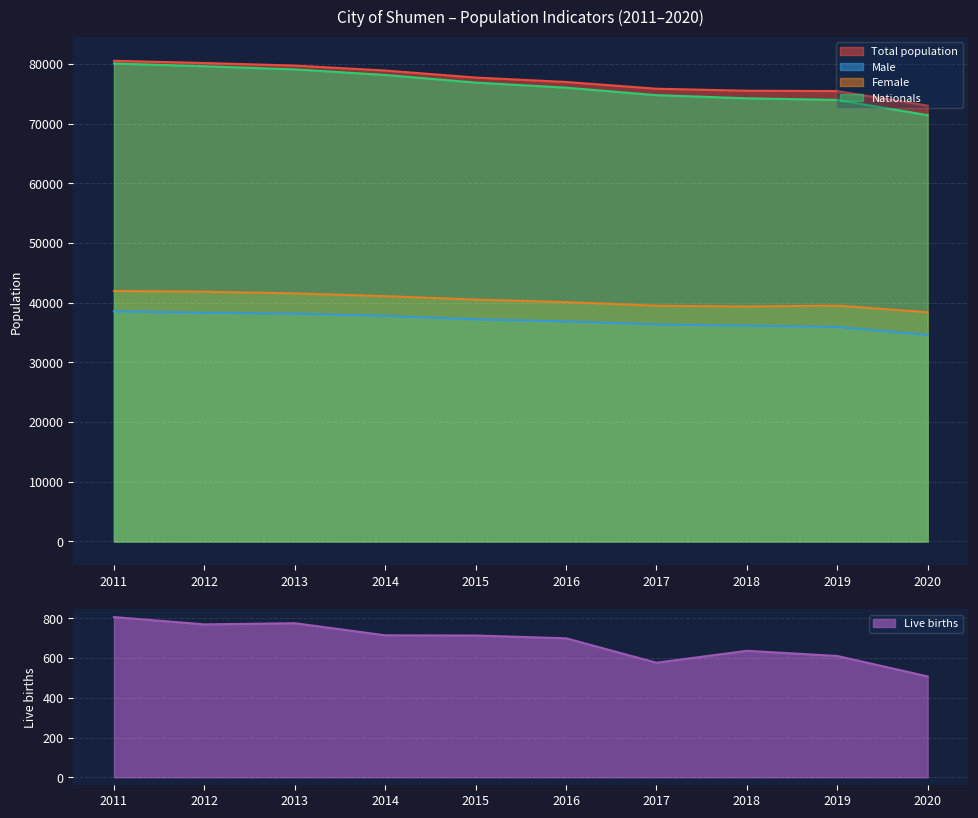

Which series has the widest spread of values?

Nationals